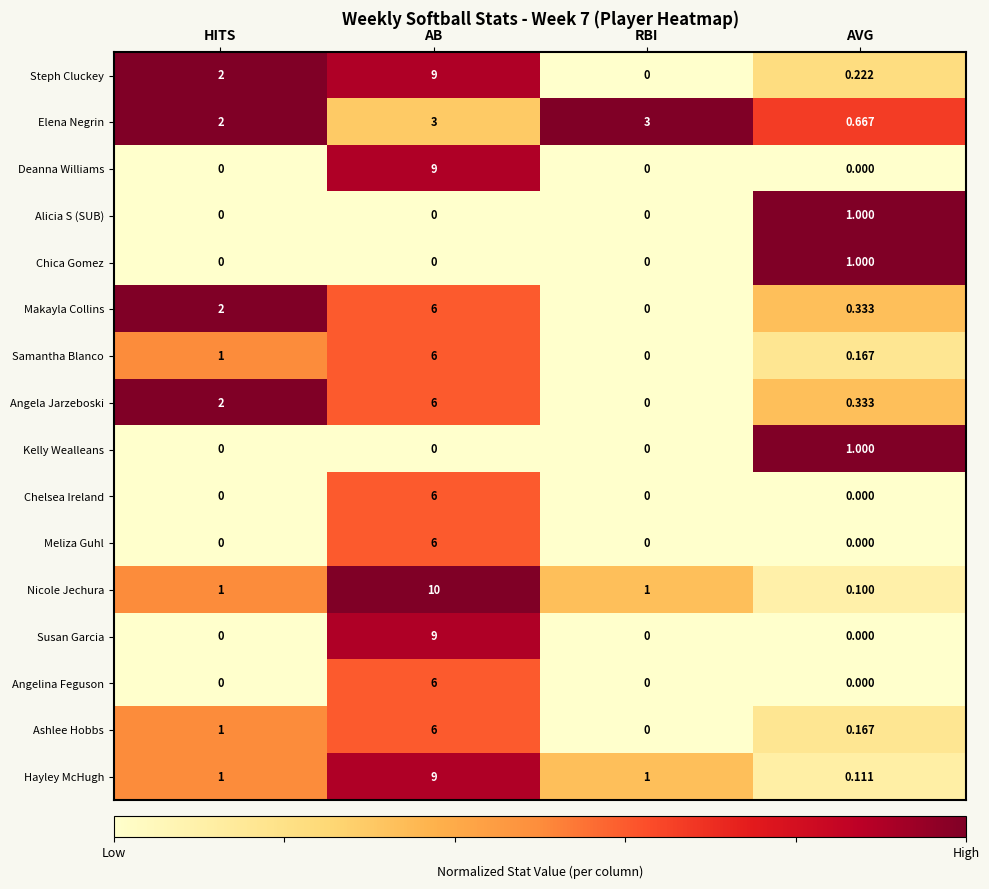

At which category is the sum across all series the highest?

AB